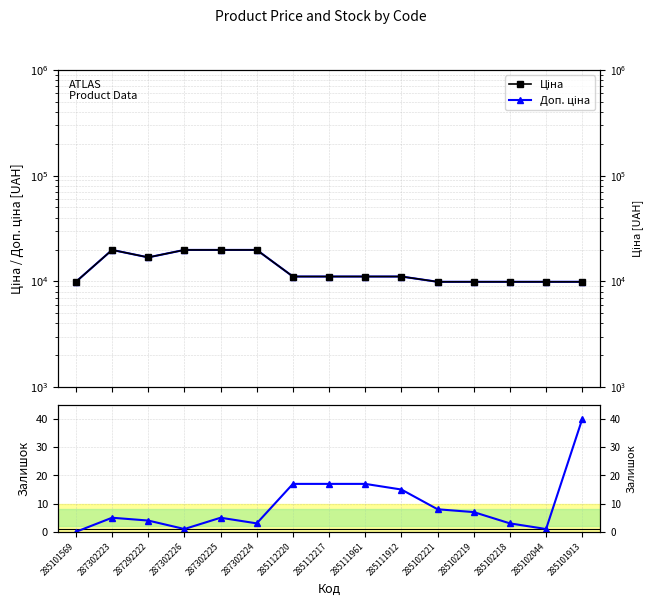

Read the Ціна value at 287292222.

16863.2